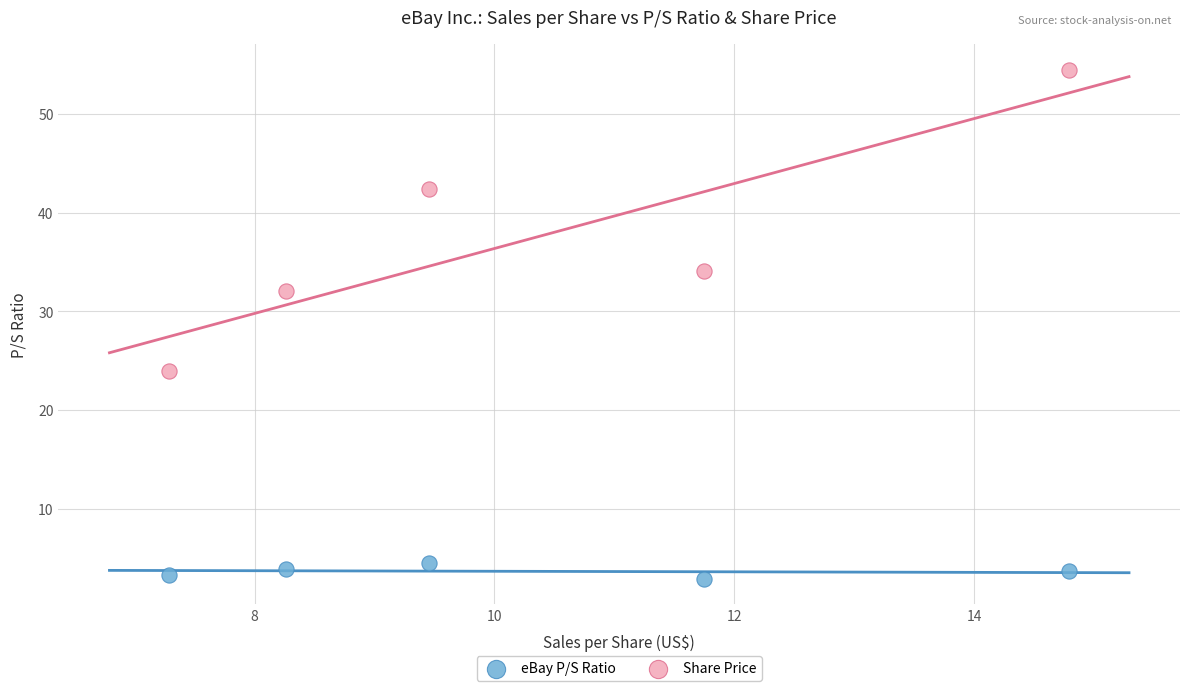

Which series has the widest spread of Y values?

Share Price